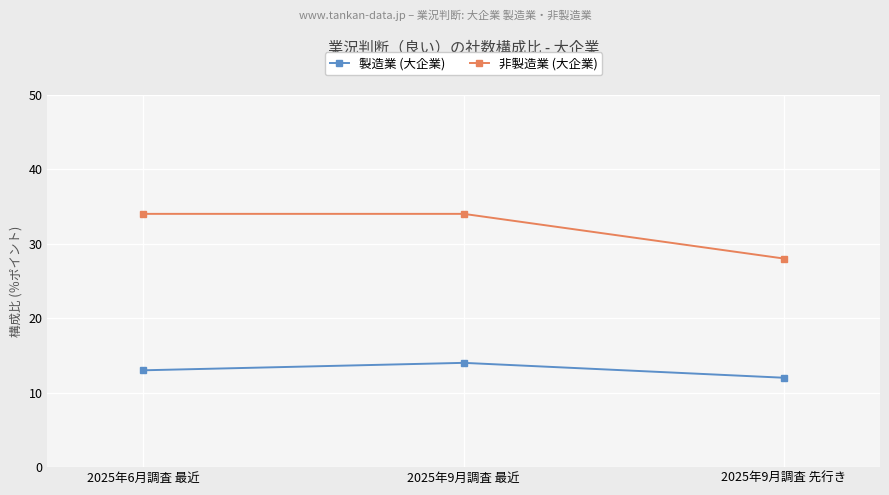

Where is 製造業 (大企業) nearest to the value 13?

2025年6月調査 最近